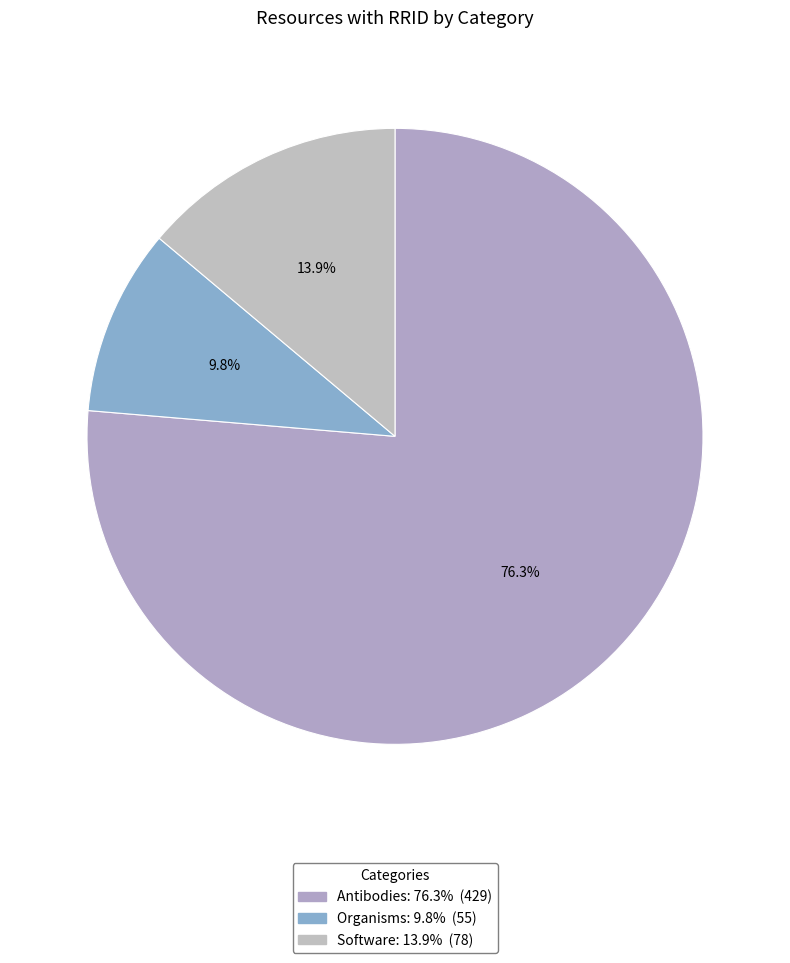

The Software slice represents 3% of the pie. True or false?

False